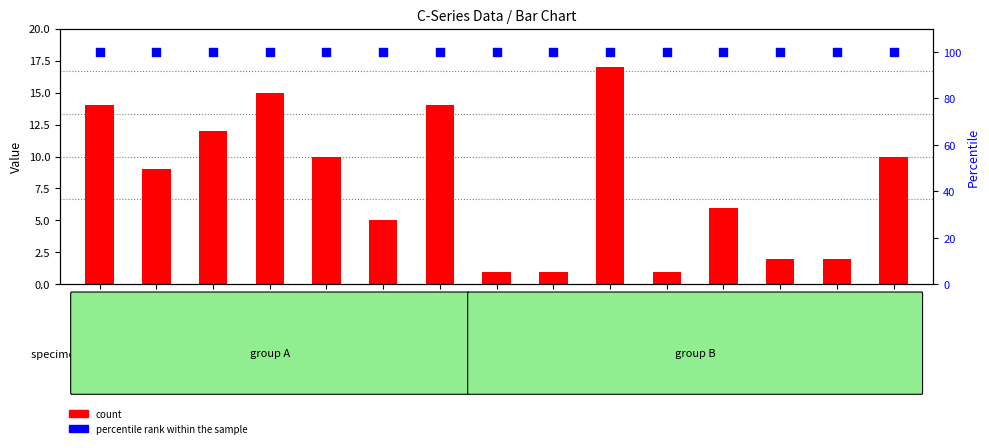

Which series contains the highest Y value?

percentile rank within the sample